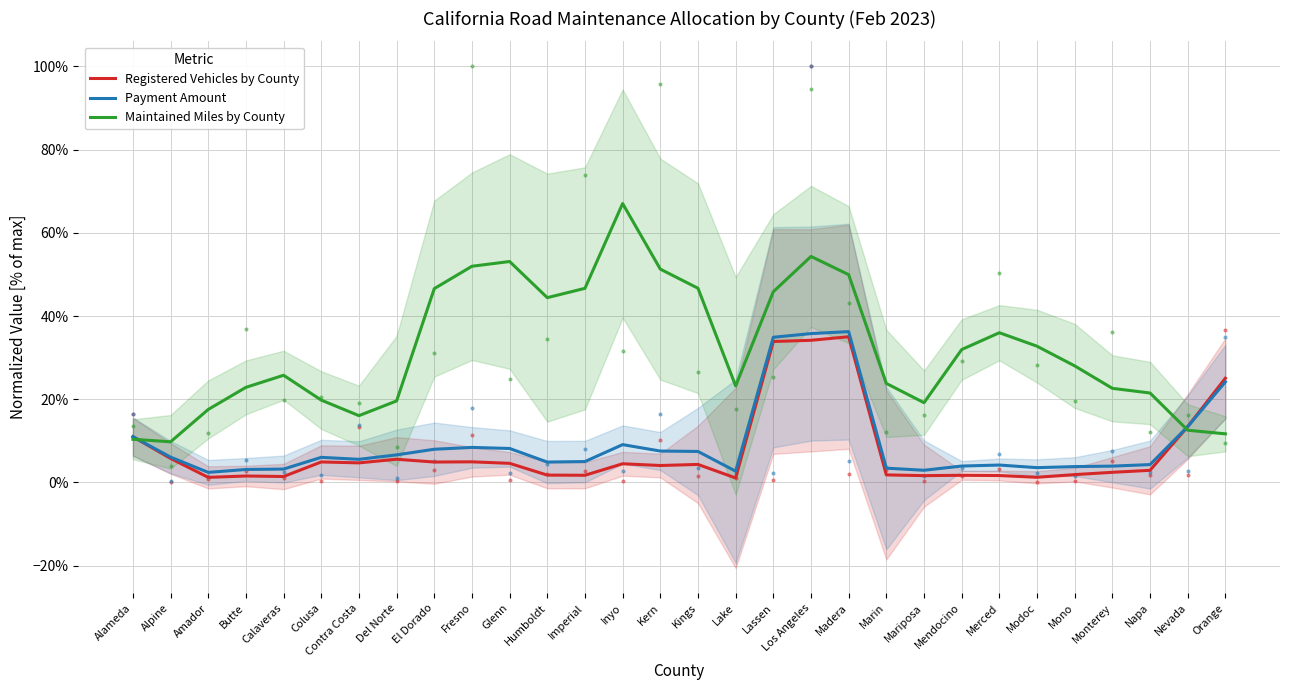

Where do Maintained Miles by County and Payment Amount first cross each other?

Alameda and Alpine